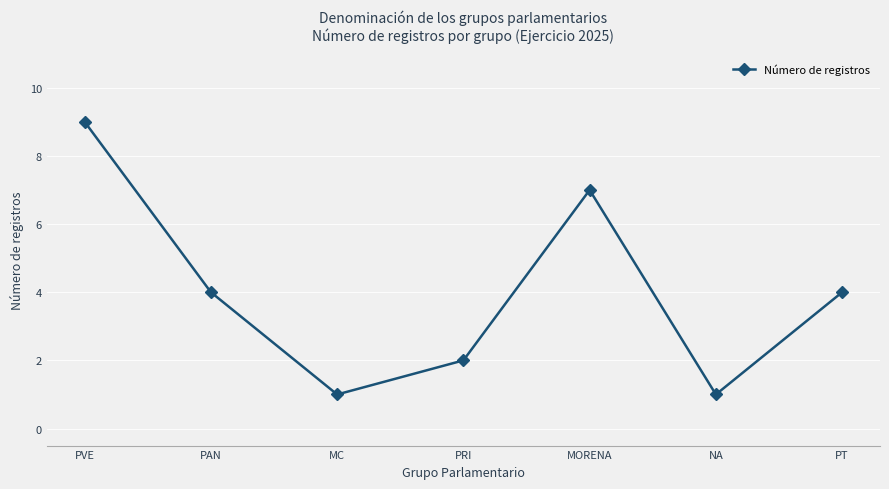

What is the maximum value shown in the chart?

9